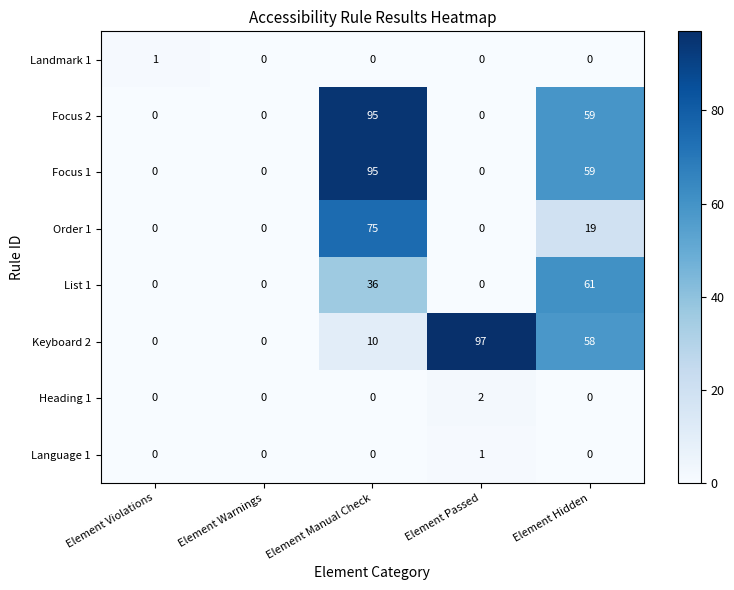

Is it true that Keyboard 2 equals 0 at Element Violations?

True